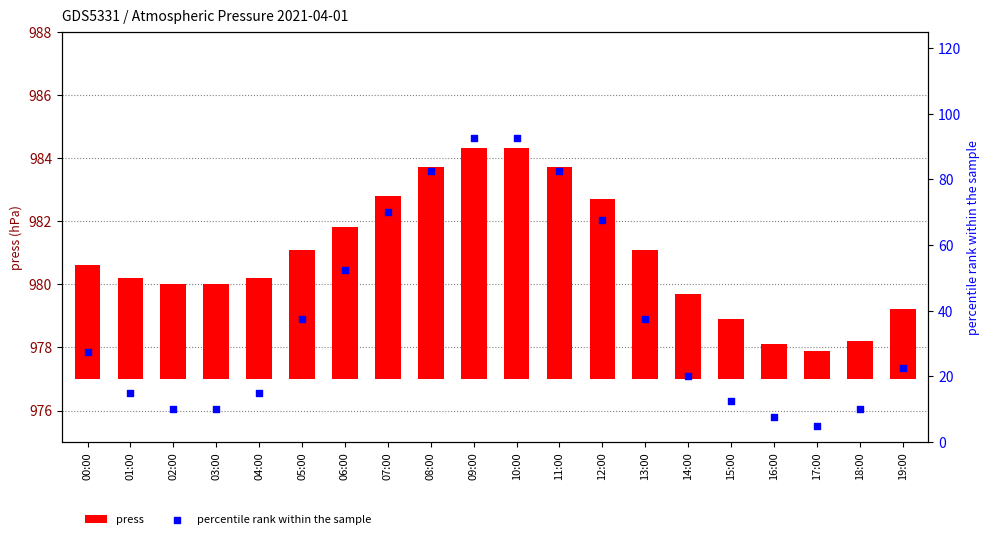

What are all the series names shown in the legend?

press, percentile rank within the sample